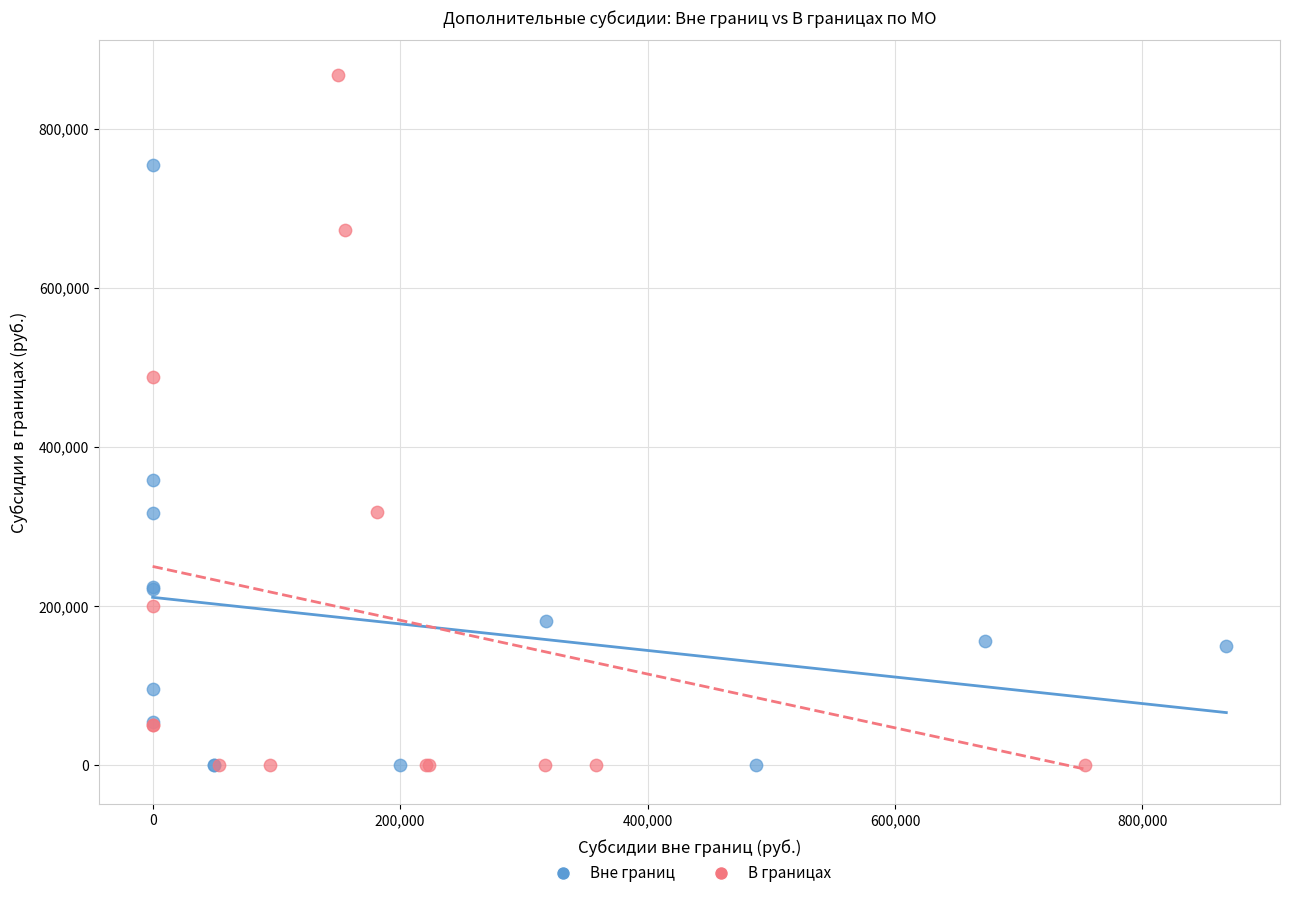

Which series reaches the maximum Y coordinate?

В границах